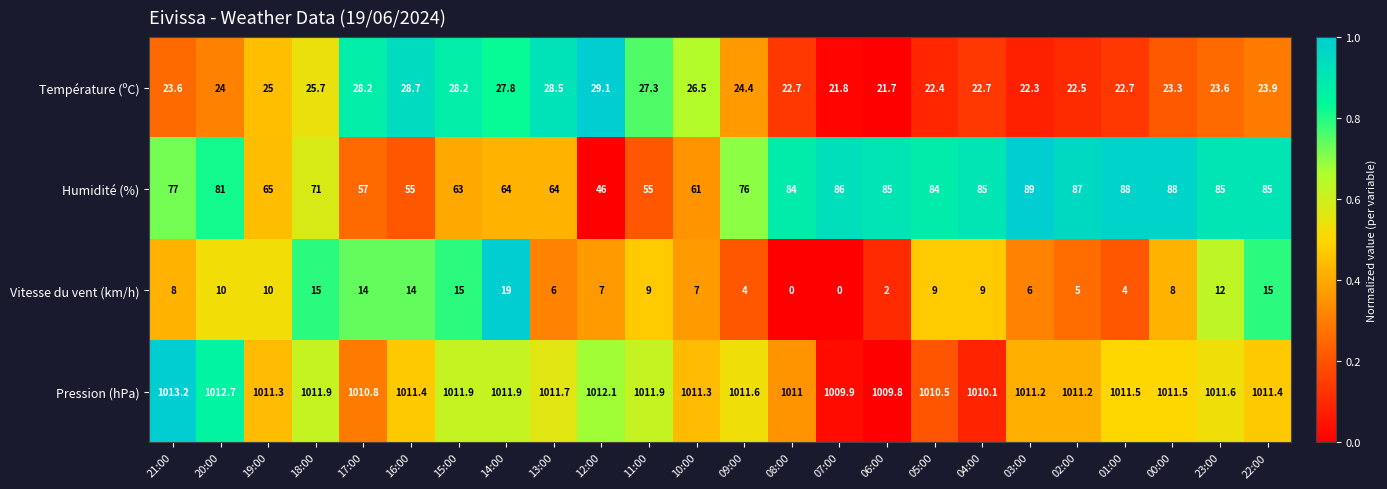

Which series changed the most between 09:00 and 01:00?

Humidité (%)